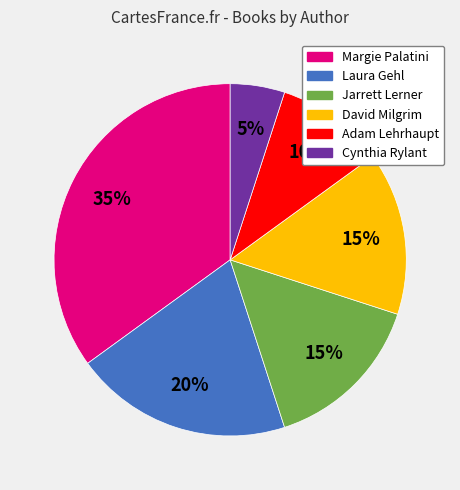

To the nearest percent, what is the difference between the Margie Palatini and Adam Lehrhaupt slice percentages?

25%